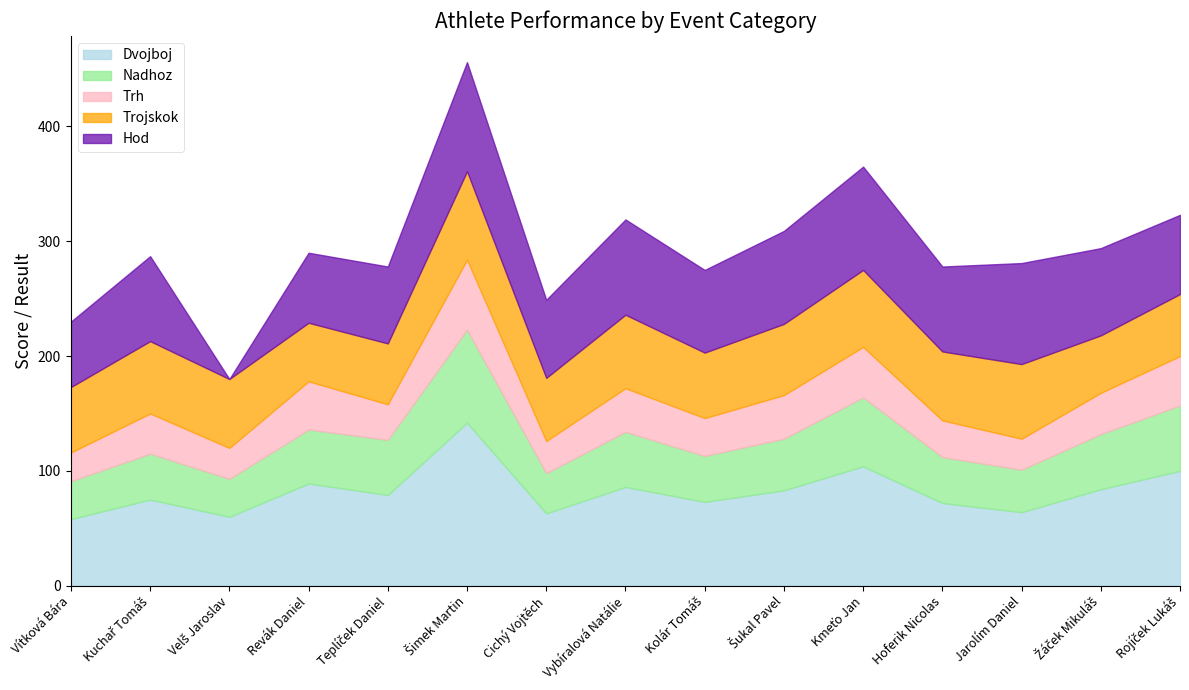

Which label corresponds to the largest value in the chart?

Šimek Martin